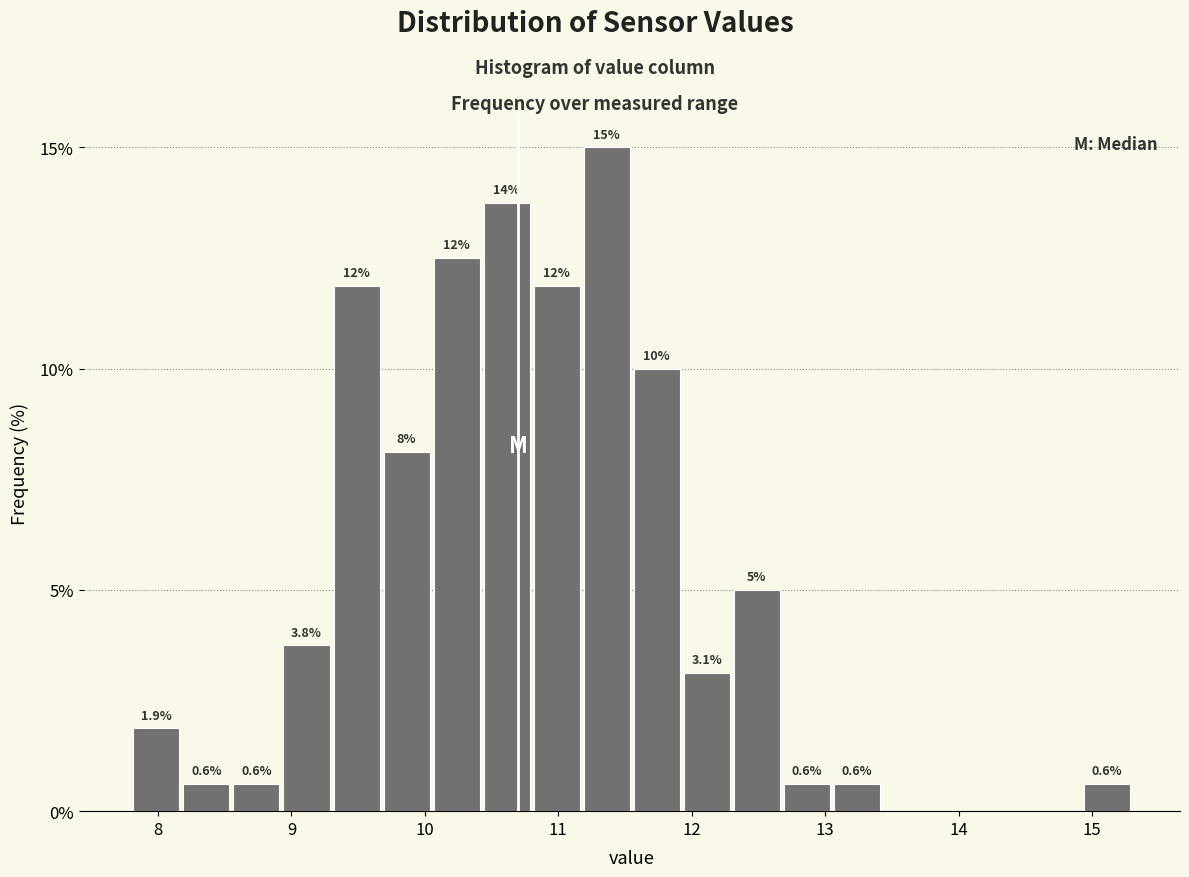

Around what value on the x-axis is the tallest bar? Give the approximate position of its centre, as read against the axis.

11.4